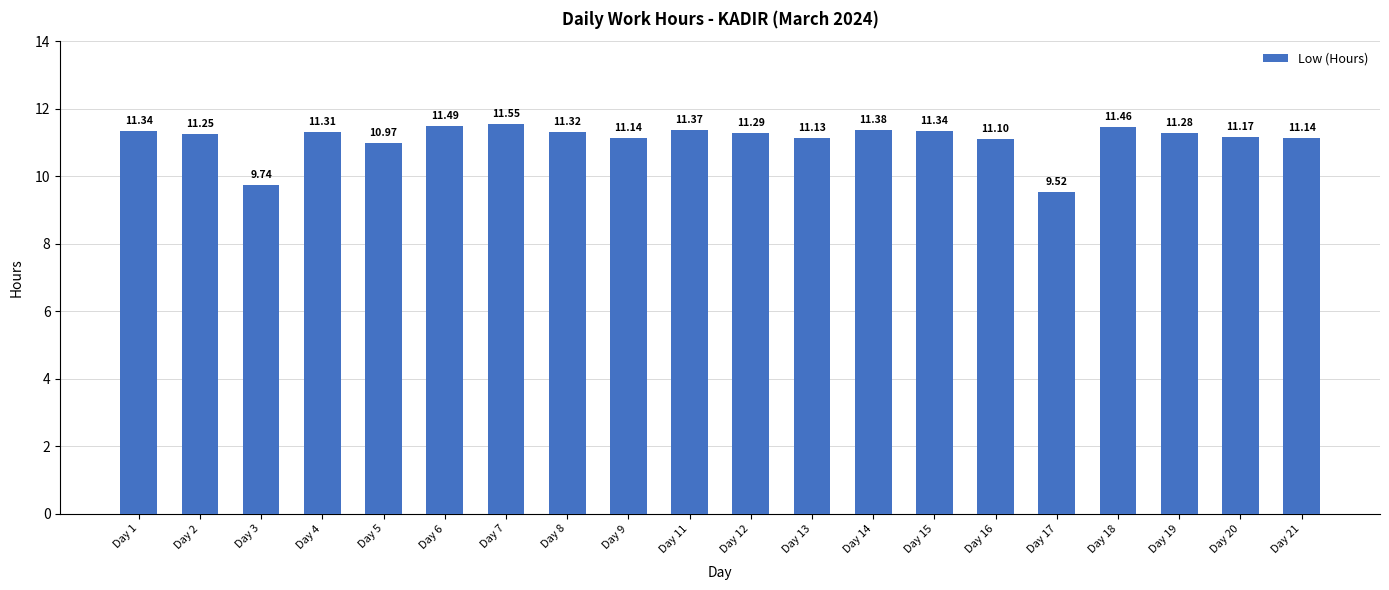

What is the change in value from Day 11 to Day 20?

-0.2